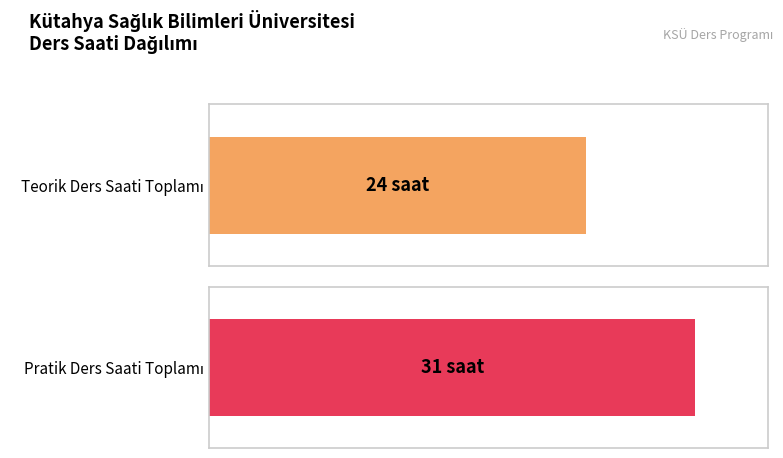

How many distinct data groups are displayed?

2